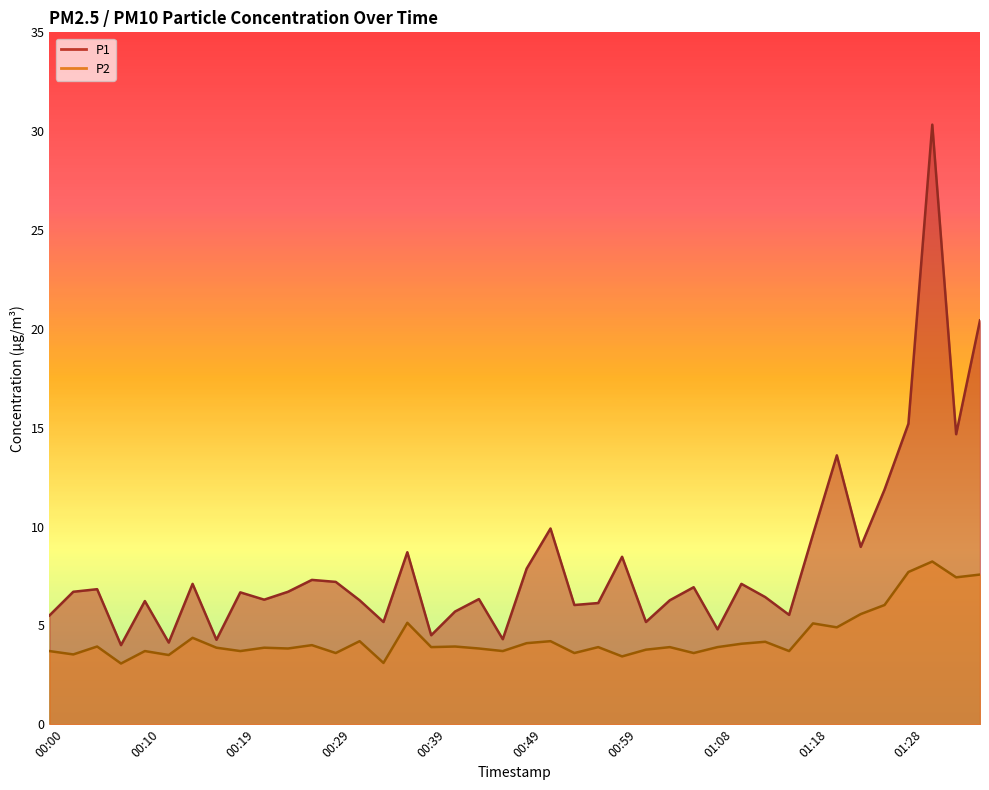

The P2 series shows 3.6 at 00:54. True or false?

True